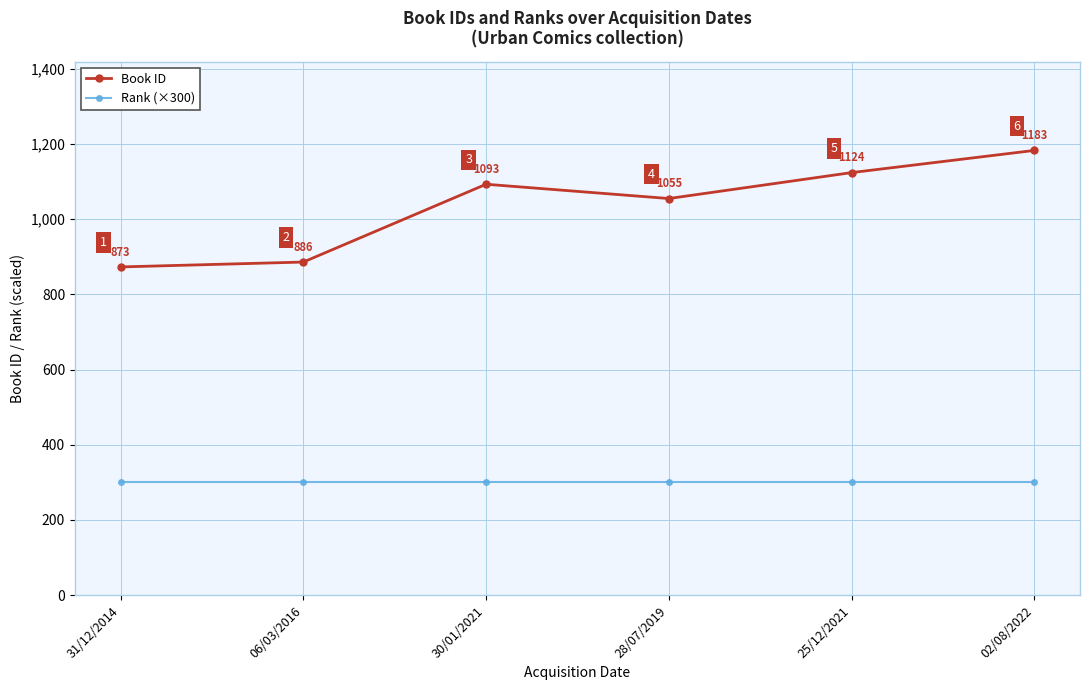

How many categories are shown in the chart?

6